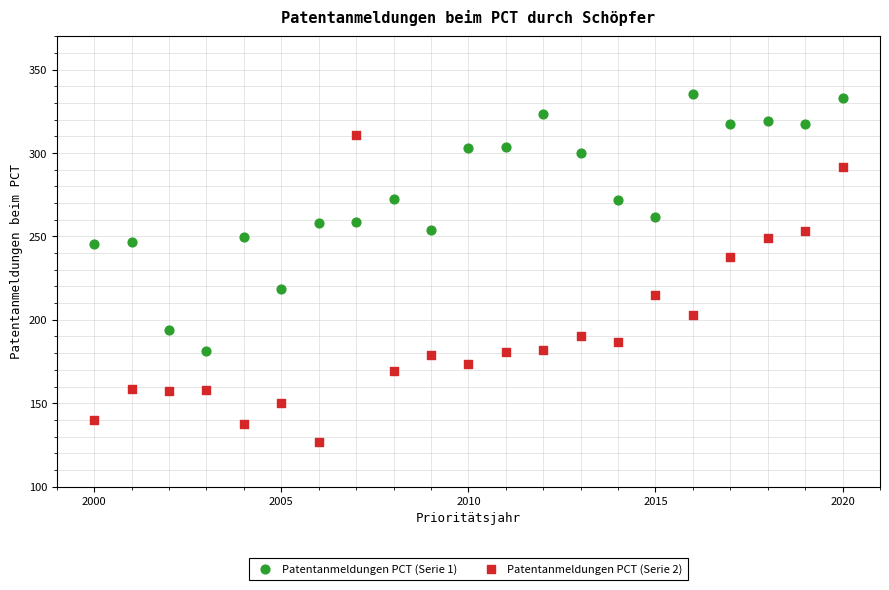

Across all data points, what is the range of Y values (max minus min)?

209.0